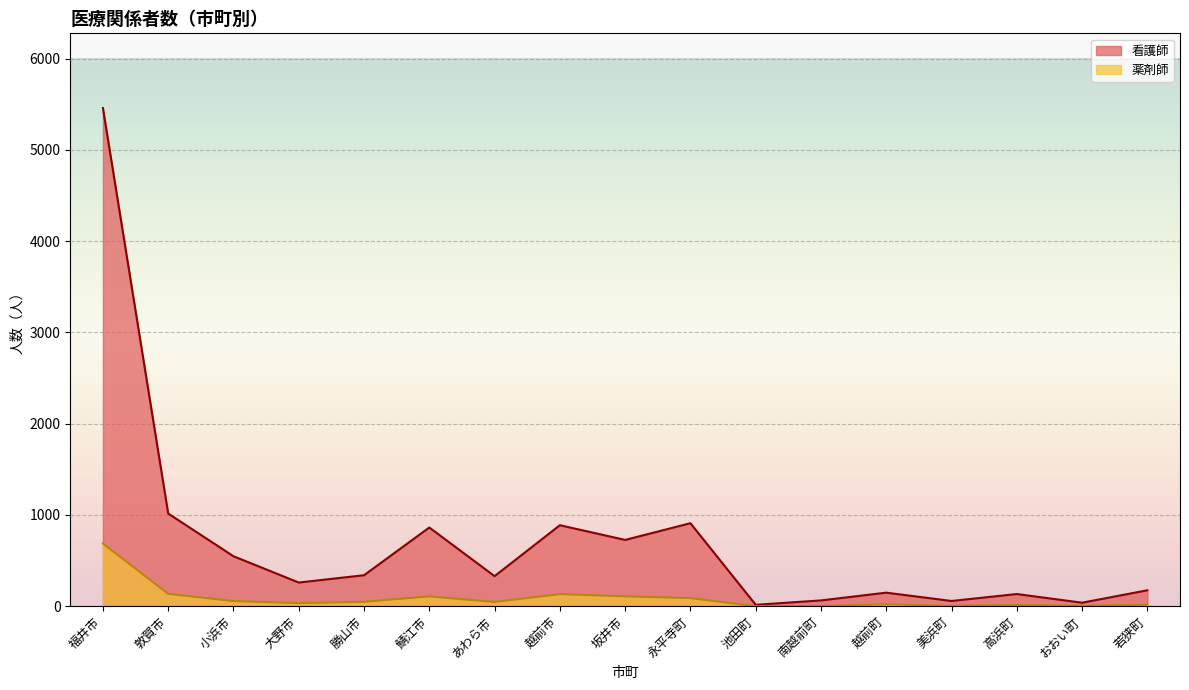

At how many categories does at least one series exceed 1289?

1